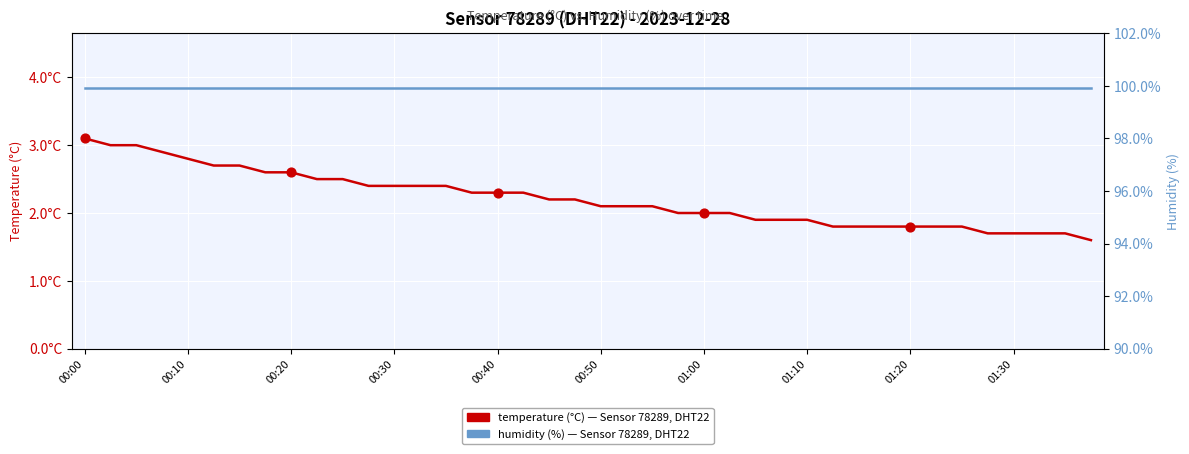

Which series has the largest total across all categories?

humidity